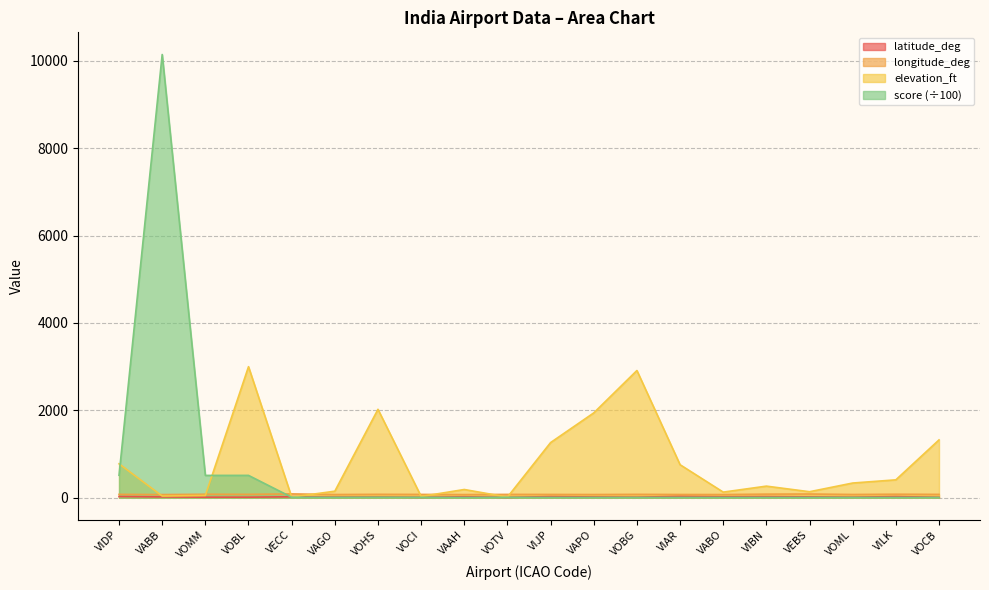

True or false: longitude_deg has a value of 73.9 at VAPO.

True